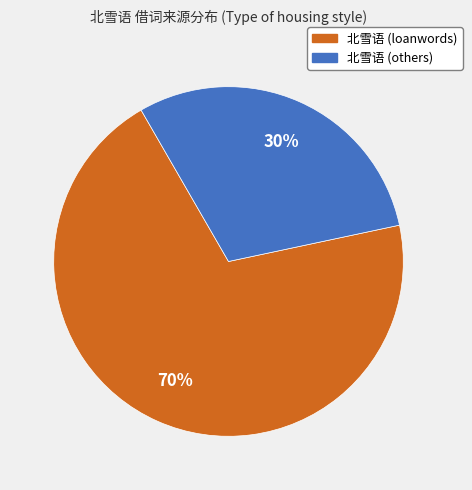

Count the number of slices in the pie.

2